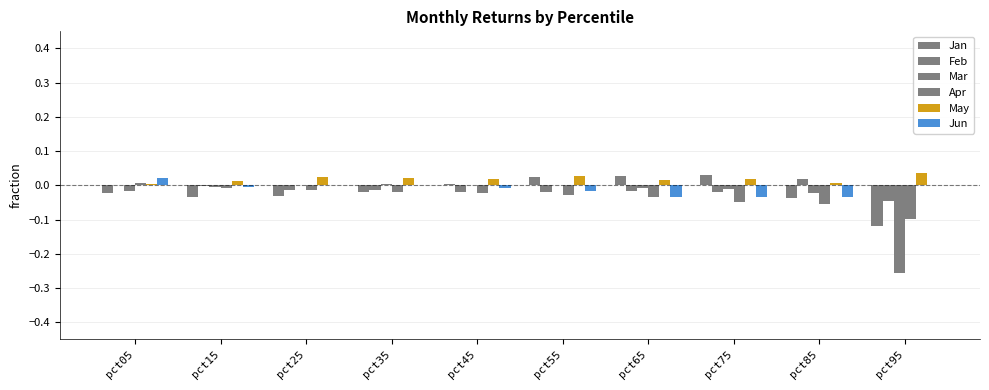

The Apr series shows -0.0 at pct45. True or false?

False